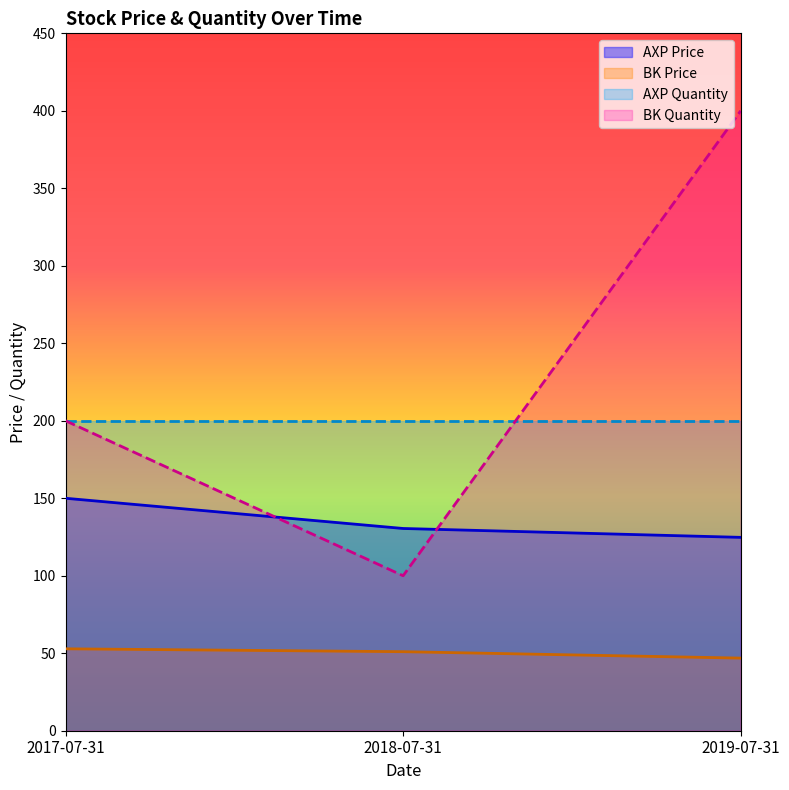

What is the label of the 2nd point from the left?

2018-07-31